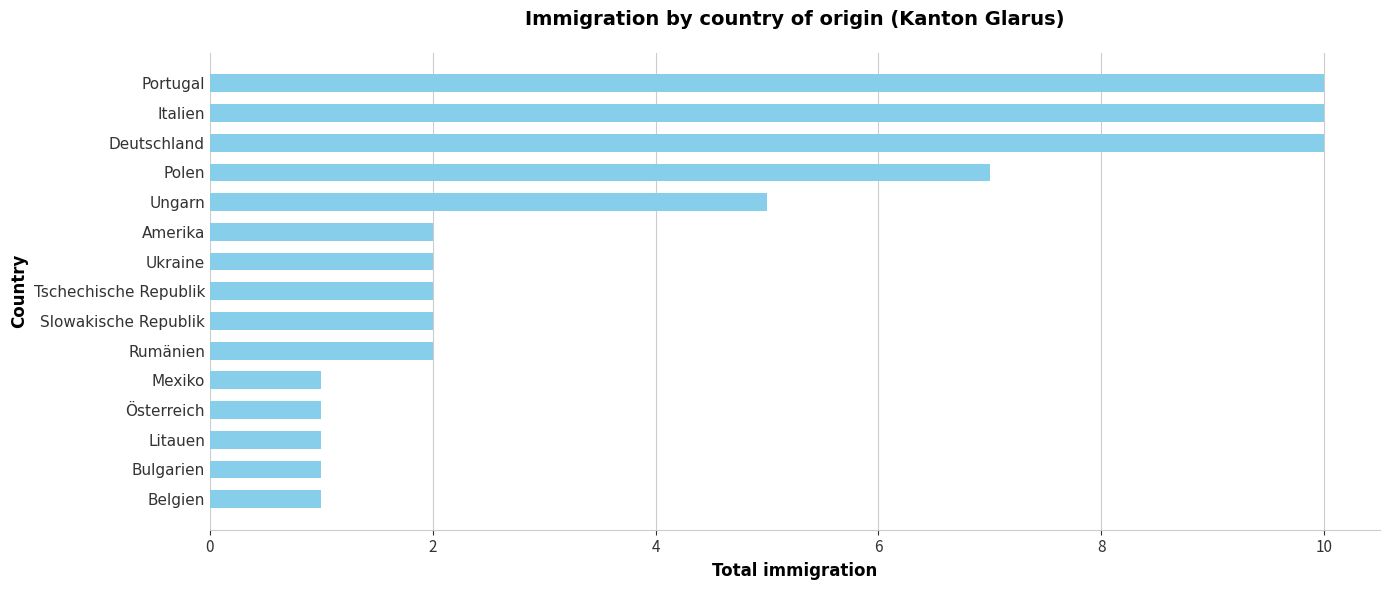

What is the ratio of the value at Polen to the value at Italien?

0.7